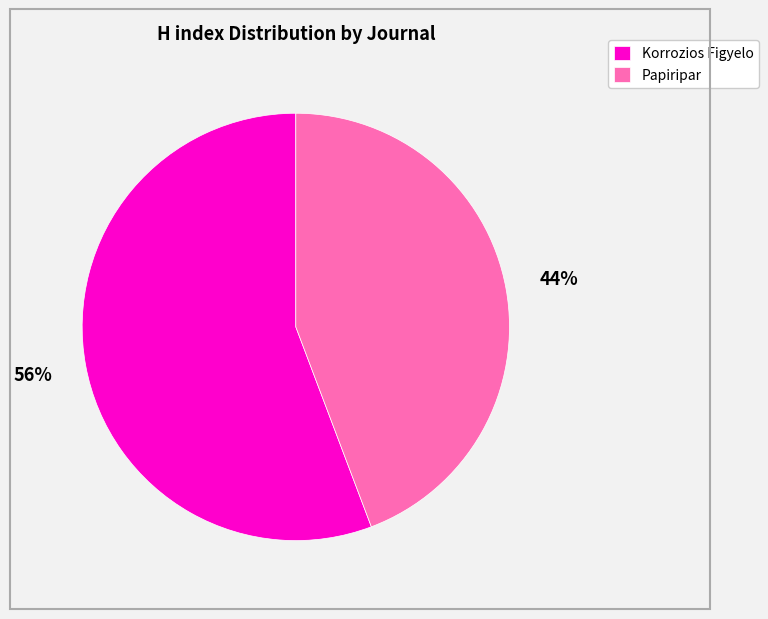

What percentage is the Korrozios Figyelo slice, to the nearest percent?

56%